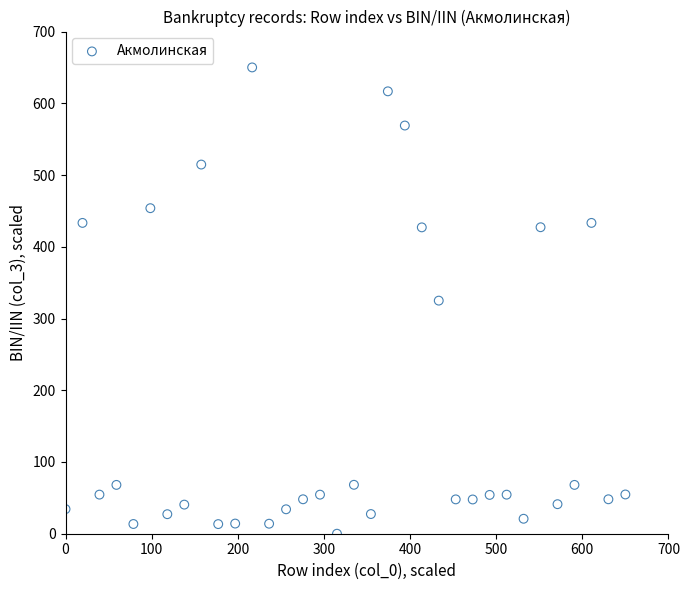

What is the range of X values (max minus min)?

650.0